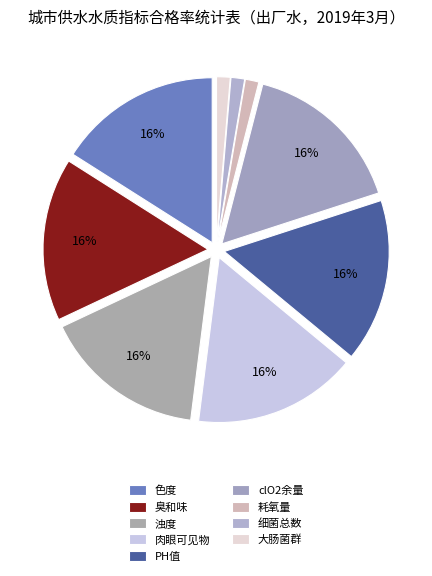

To the nearest percent, what portion does PH值 represent?

16%